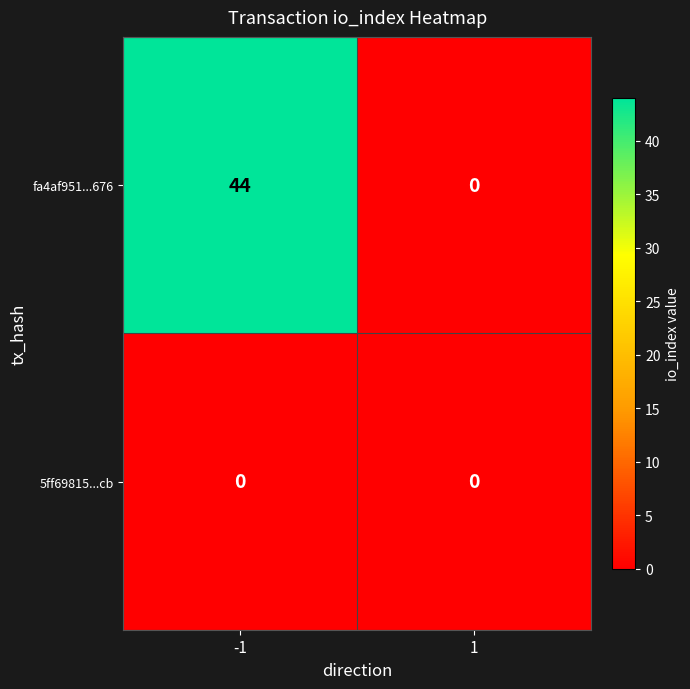

Count the number of data series in this chart.

2